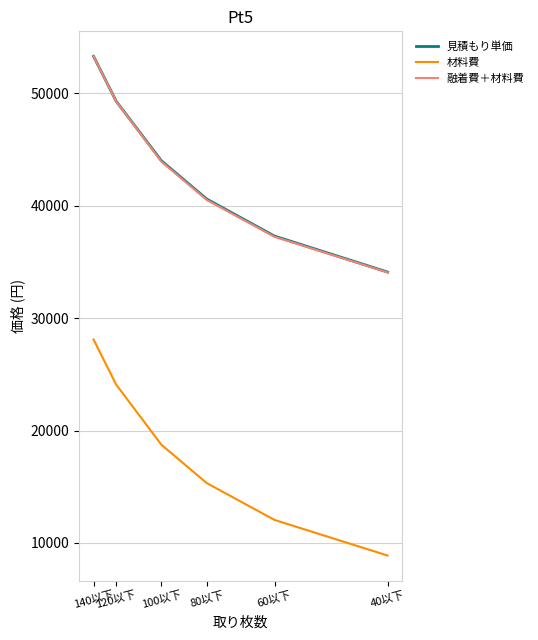

True or false: 見積もり単価 and 融着費＋材料費 cross at least once.

False